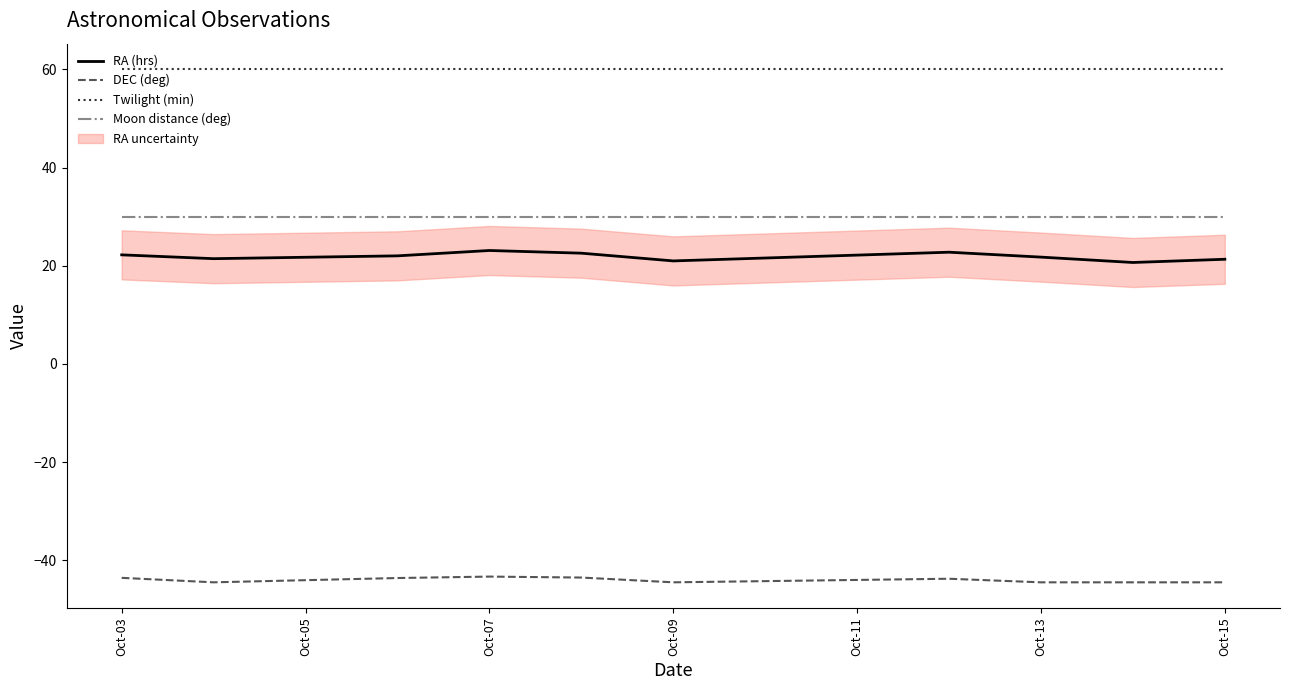

True or false: Moon distance (deg) and Twilight (min) intersect in this chart.

False